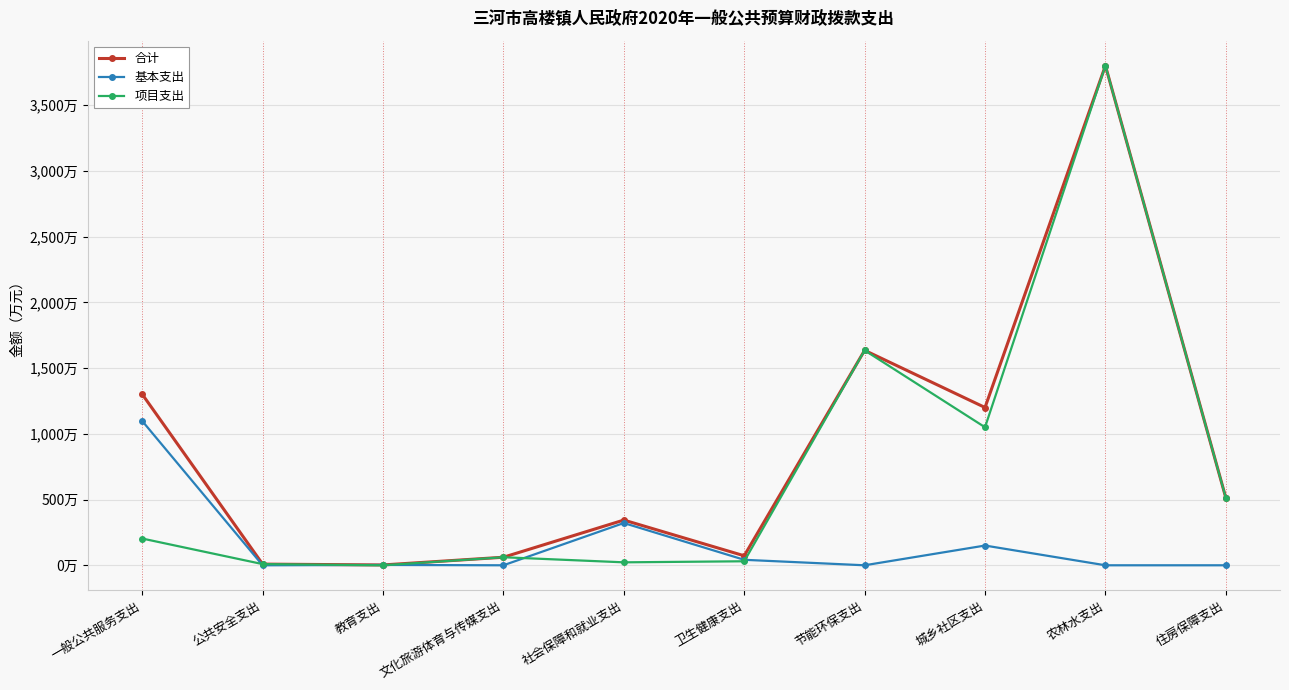

What are all the series names shown in the legend?

合计, 基本支出, 项目支出